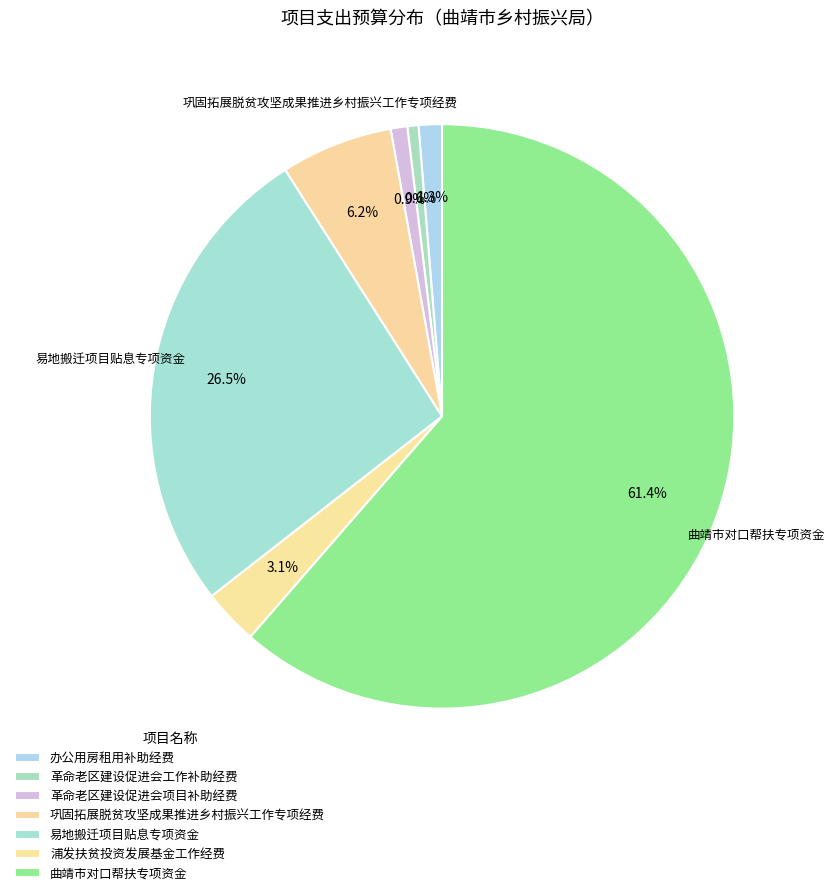

How many segments does this pie chart have?

7